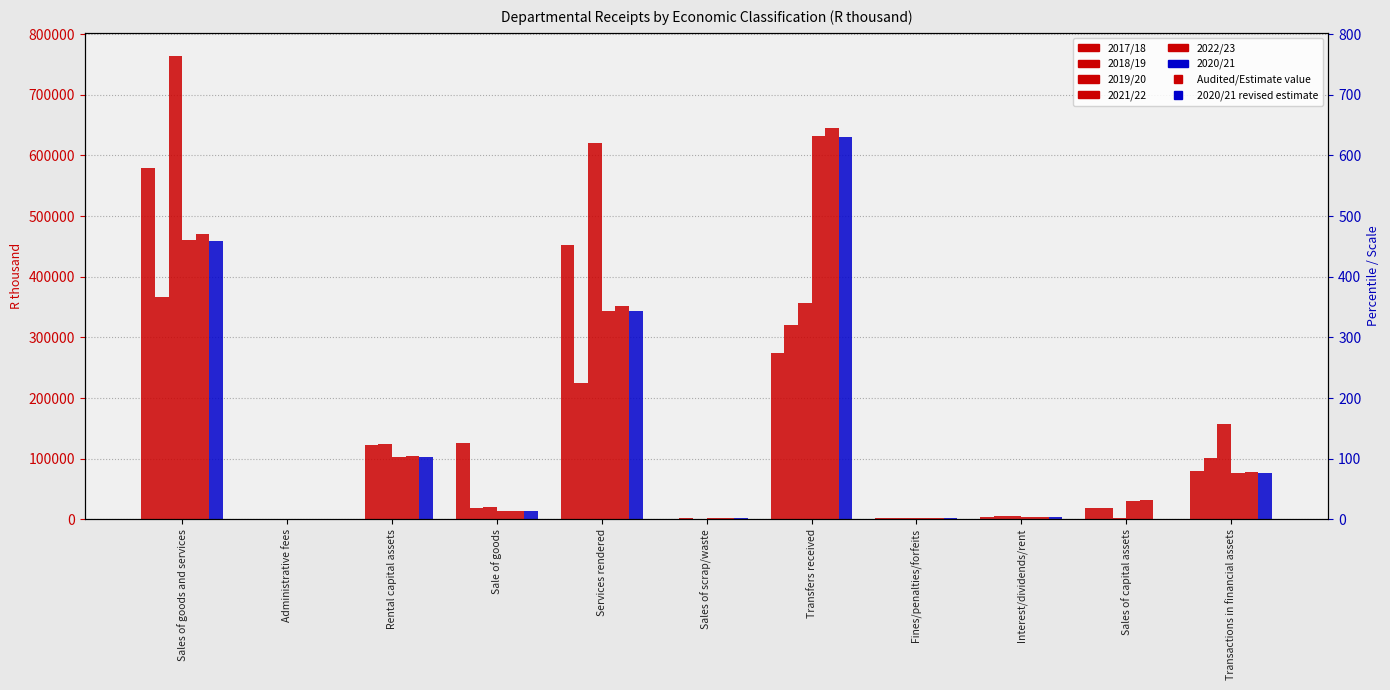

Reading left to right, extract all data points from this chart.

2017/18: Sales of goods and services=578864	Administrative fees=11	Rental capital assets=0	Sale of goods=126300	Services rendered=452553	Sales of scrap/waste=711	Transfers received=274670	Fines/penalties/forfeits=1709	Interest/dividends/rent=4493	Sales of capital assets=19064	Transactions in financial assets=79858
2018/19: Sales of goods and services=366268	Administrative fees=12	Rental capital assets=122583	Sale of goods=18957	Services rendered=224716	Sales of scrap/waste=1334	Transfers received=320609	Fines/penalties/forfeits=2227	Interest/dividends/rent=4622	Sales of capital assets=18924	Transactions in financial assets=100407
2019/20: Sales of goods and services=763993	Administrative fees=23	Rental capital assets=123772	Sale of goods=20008	Services rendered=620190	Sales of scrap/waste=766	Transfers received=356875	Fines/penalties/forfeits=1804	Interest/dividends/rent=6010	Sales of capital assets=2504	Transactions in financial assets=157203
2021/22: Sales of goods and services=460611	Administrative fees=27	Rental capital assets=102539	Sale of goods=13902	Services rendered=344143	Sales of scrap/waste=1548	Transfers received=632320	Fines/penalties/forfeits=1338	Interest/dividends/rent=4389	Sales of capital assets=30466	Transactions in financial assets=77024
2022/23: Sales of goods and services=469824	Administrative fees=28	Rental capital assets=104590	Sale of goods=14180	Services rendered=351026	Sales of scrap/waste=1579	Transfers received=644966	Fines/penalties/forfeits=1365	Interest/dividends/rent=4477	Sales of capital assets=31075	Transactions in financial assets=78564
2020/21: Sales of goods and services=458776	Administrative fees=27	Rental capital assets=102130	Sale of goods=13847	Services rendered=342772	Sales of scrap/waste=1542	Transfers received=629801	Fines/penalties/forfeits=1333	Interest/dividends/rent=4372	Sales of capital assets=0	Transactions in financial assets=76717